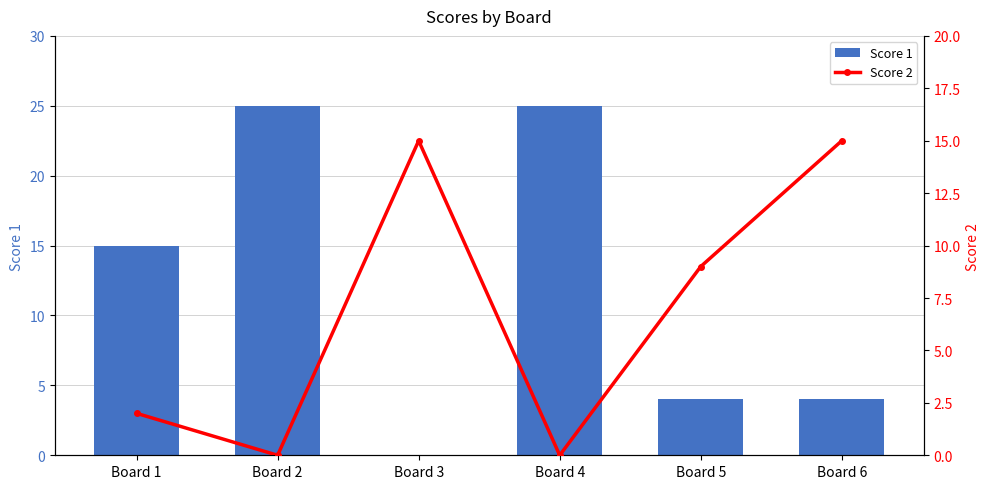

Between Board 3 and Board 6, which is larger?

Board 6